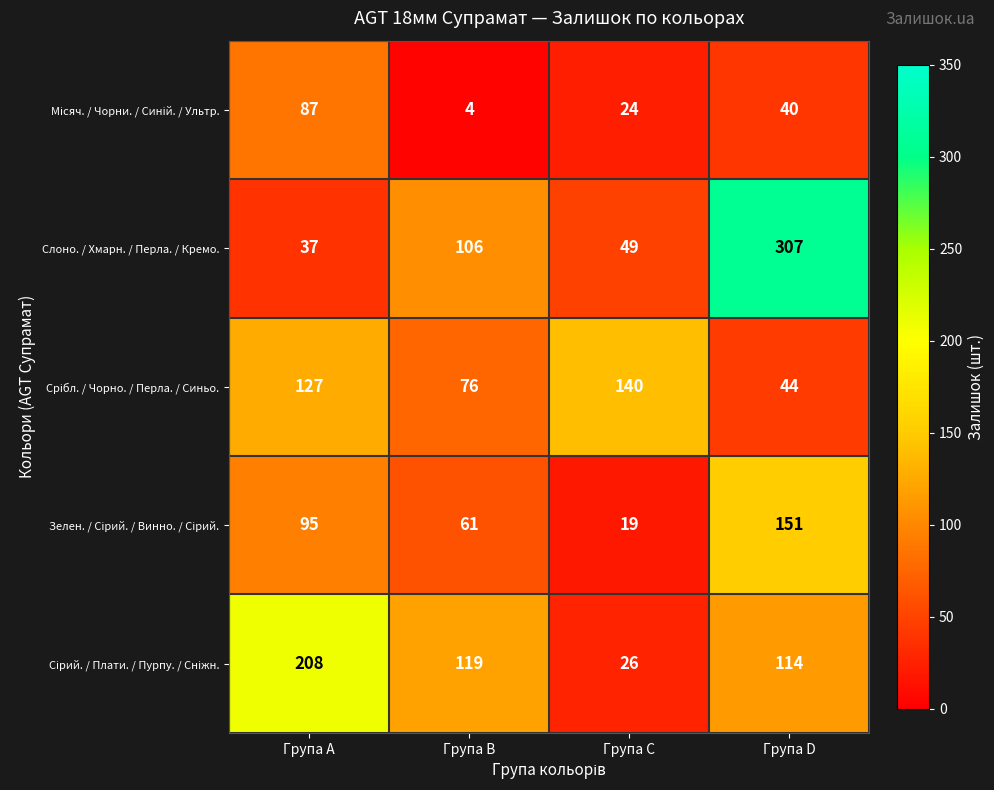

What is the sum of the Слоно. / Хмарн. / Перла. / Кремо. values at Група A and Група D?

344